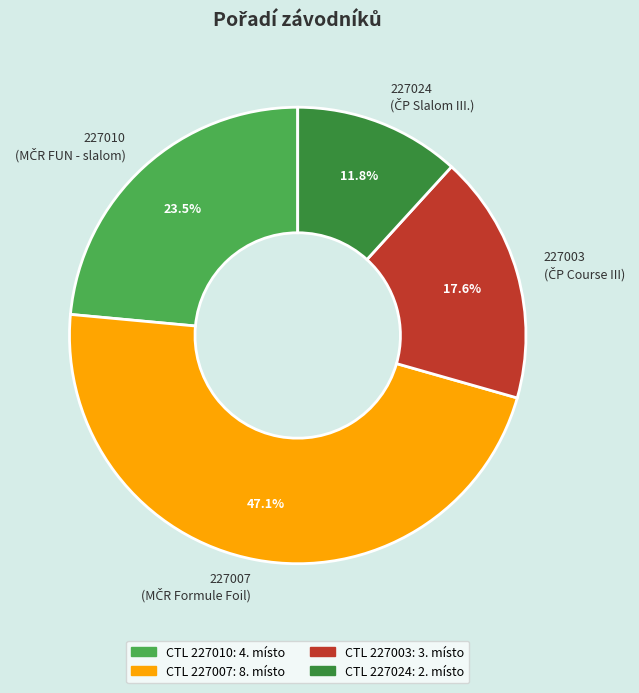

To the nearest percent, what percentage of the pie is 227024?

12%